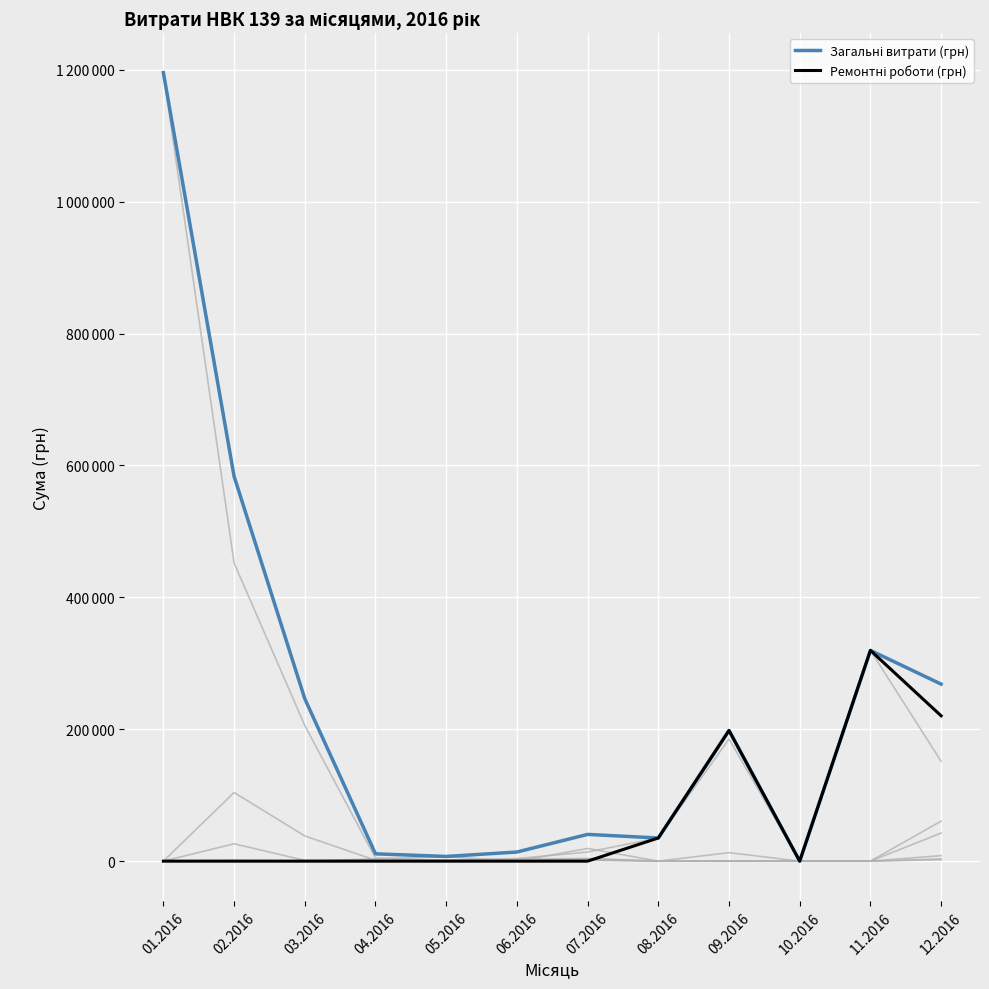

How many interior local peaks does the Ремонтні роботи (грн) series have?

2